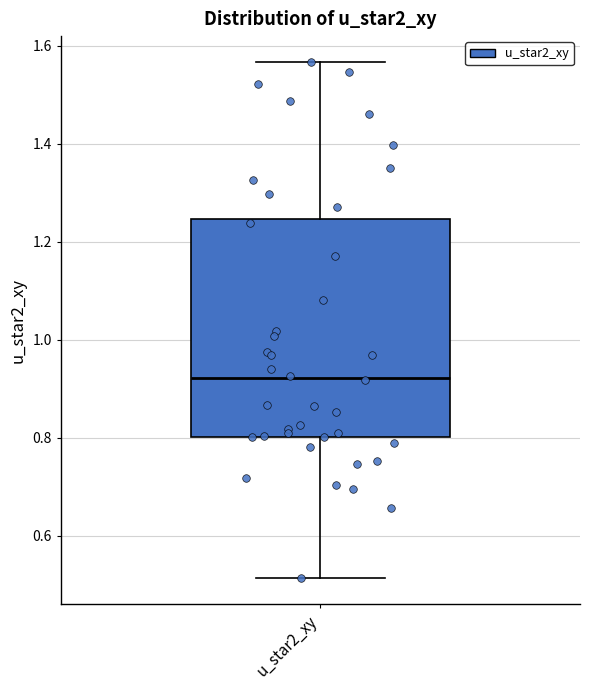

Read this box plot against the y-axis: the position of the median line, the range covered by the box, and the ends of both whiskers. The values are not printed on the chart, so give them approximately, as read against the axis.

median 0.92, box 0.80 to 1.24, whiskers 0.52 to 1.56